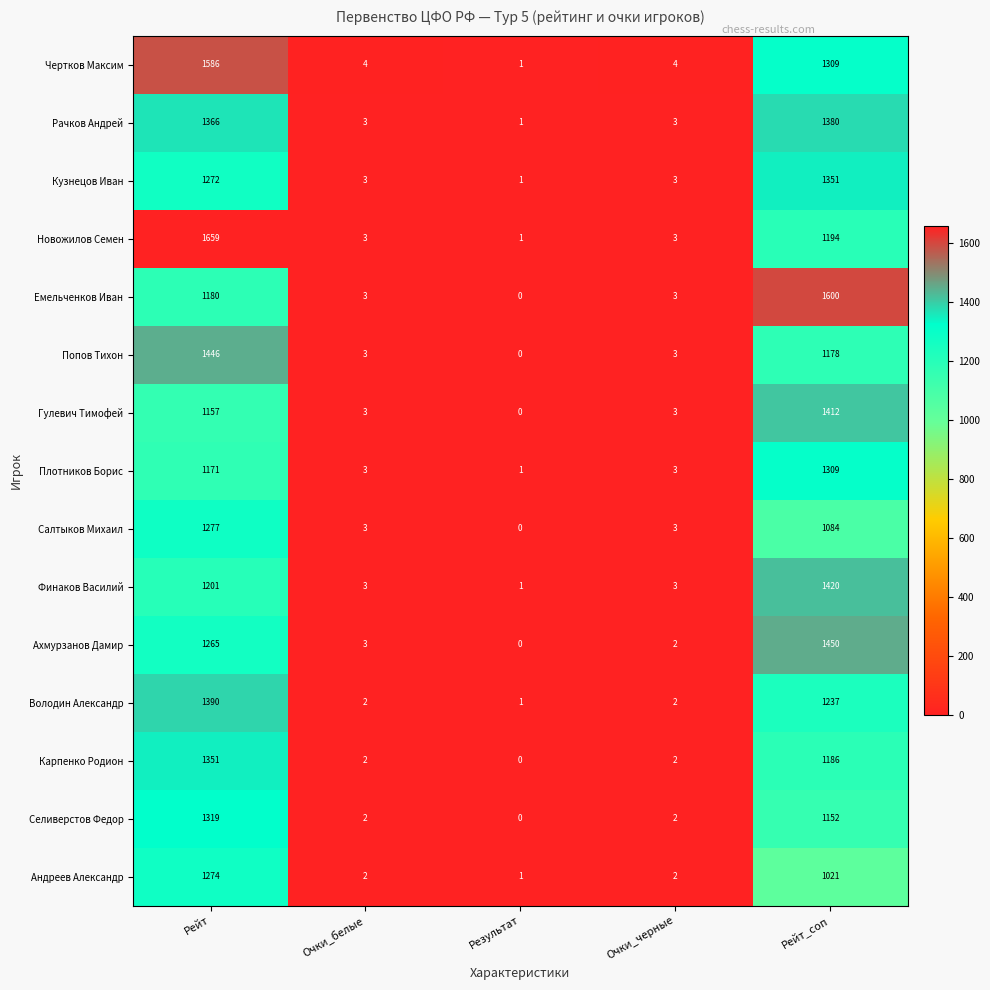

What is the average value of the Плотников Борис series?

497